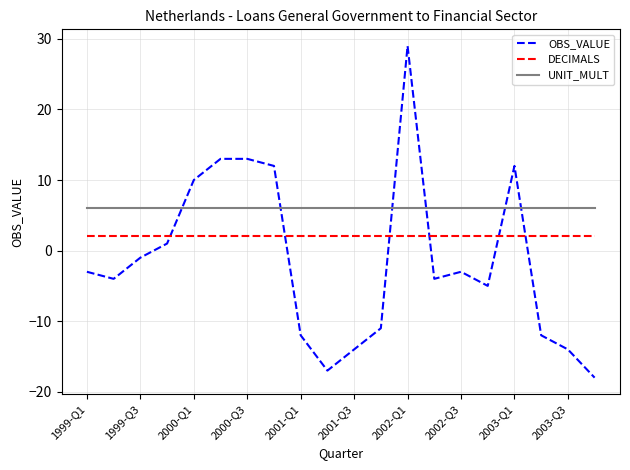

Which series has the largest total across all categories?

UNIT_MULT